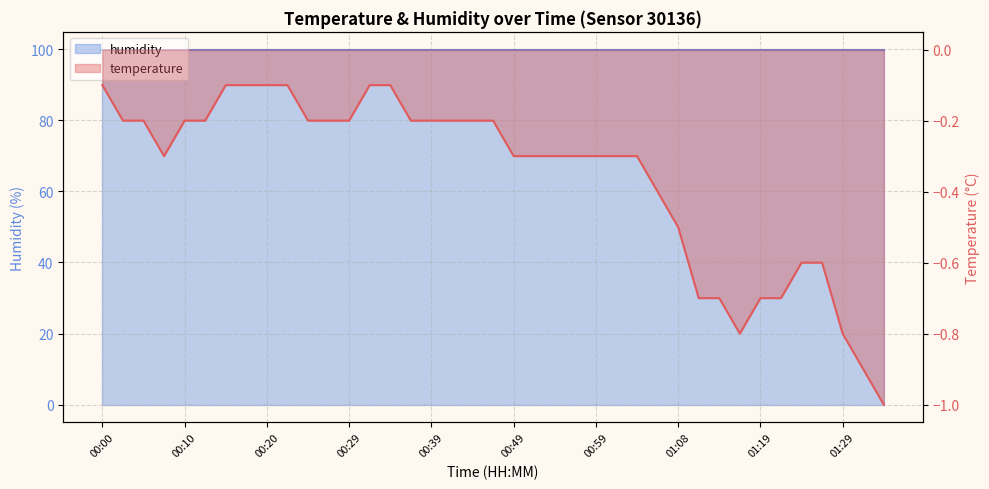

What is the value of the 13th point from the left?

-0.2